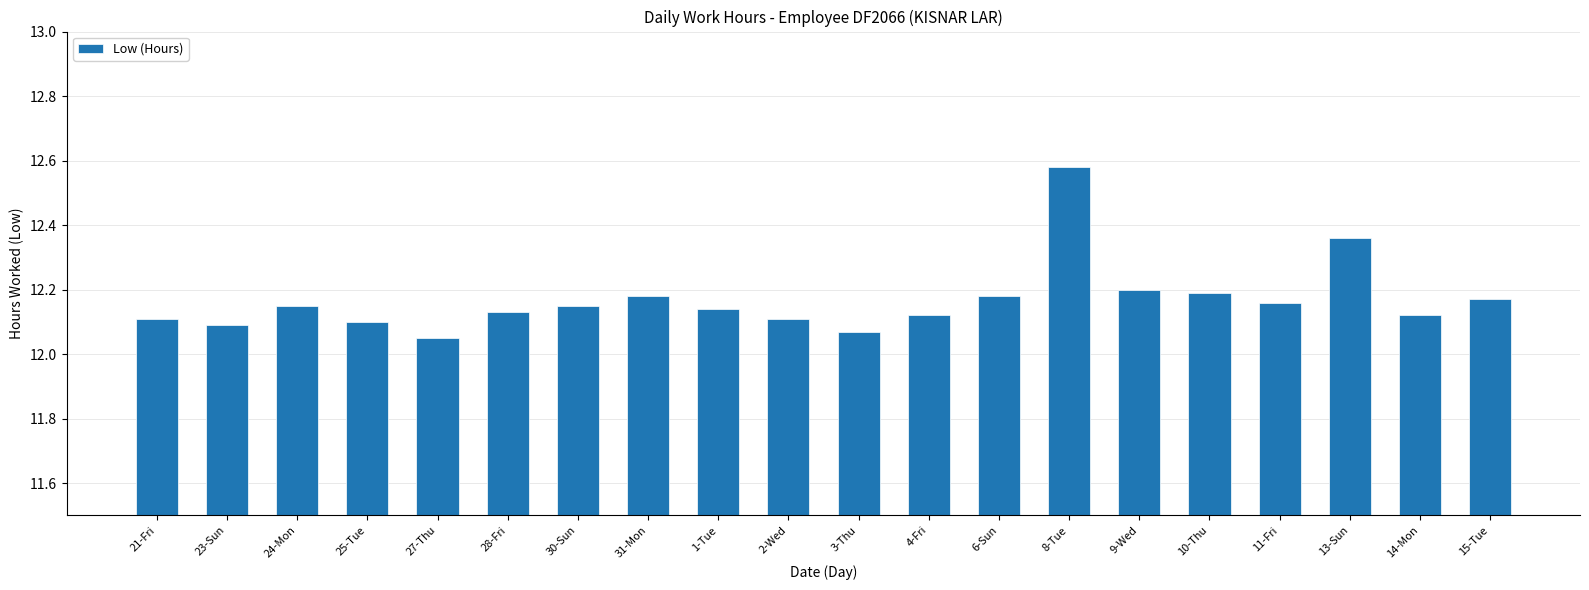

Which category has the highest value across all series?

8-Tue